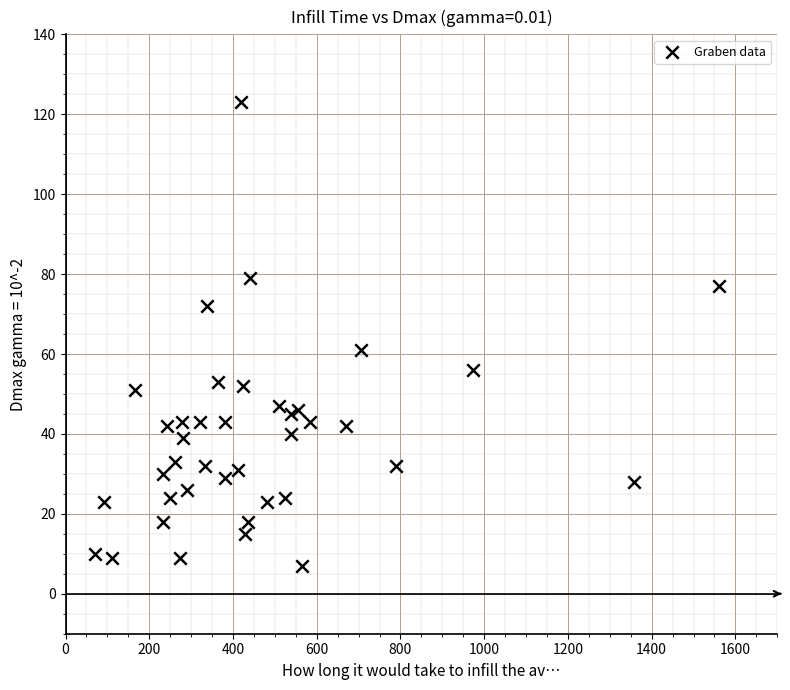

What Y value in the scatter plot is closest to 65?

61